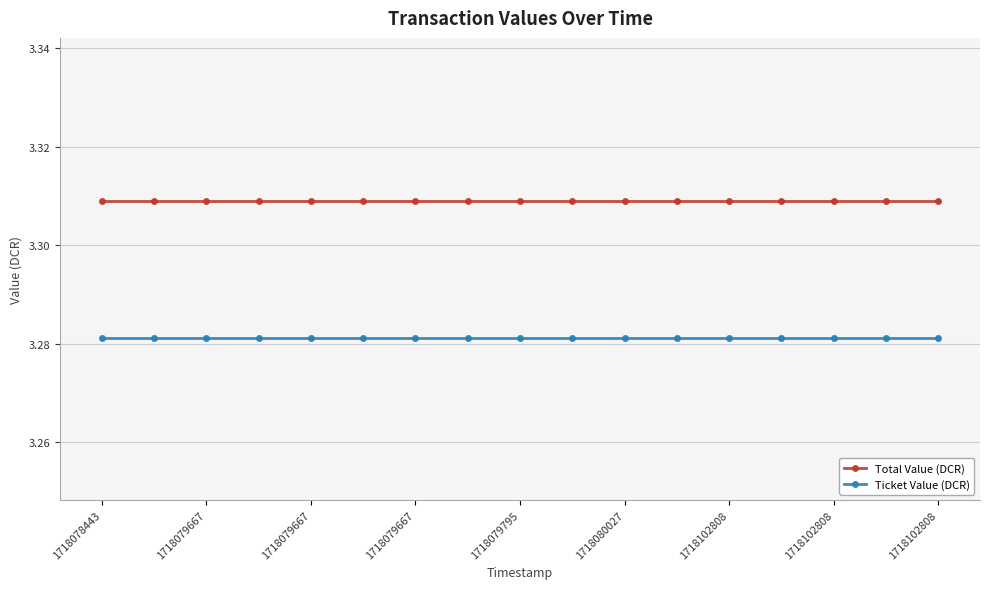

Which series has the largest total across all categories?

Total Value (DCR)